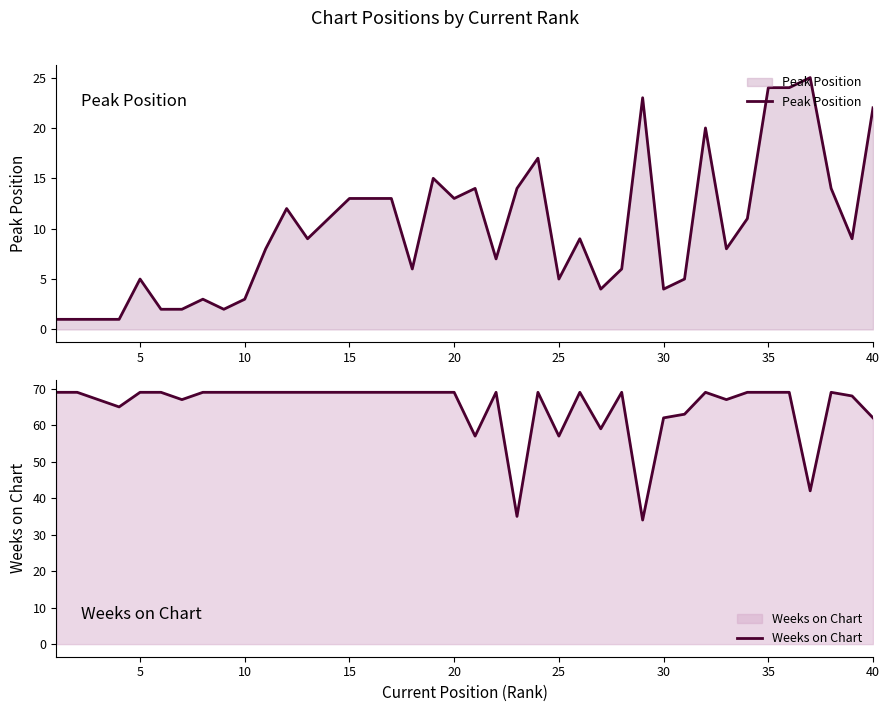

Is it true that Peak Position equals 5 at 25?

True